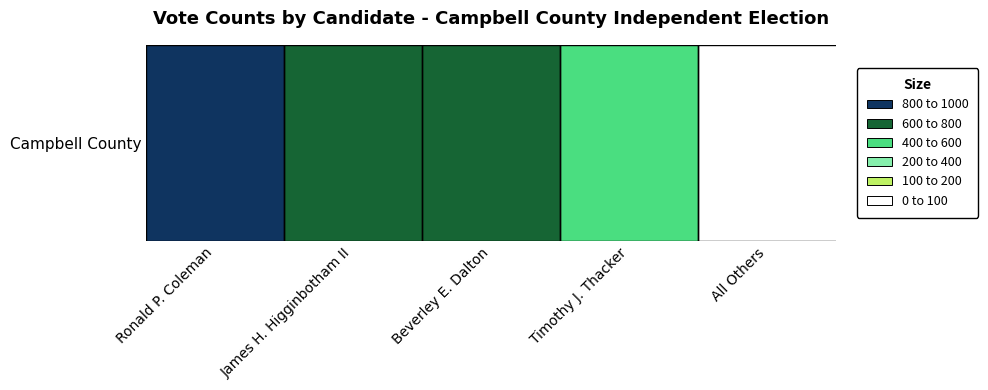

List the labels in order of value, smallest first.

All Others, Timothy J. Thacker, Beverley E. Dalton, James H. Higginbotham II, Ronald P. Coleman